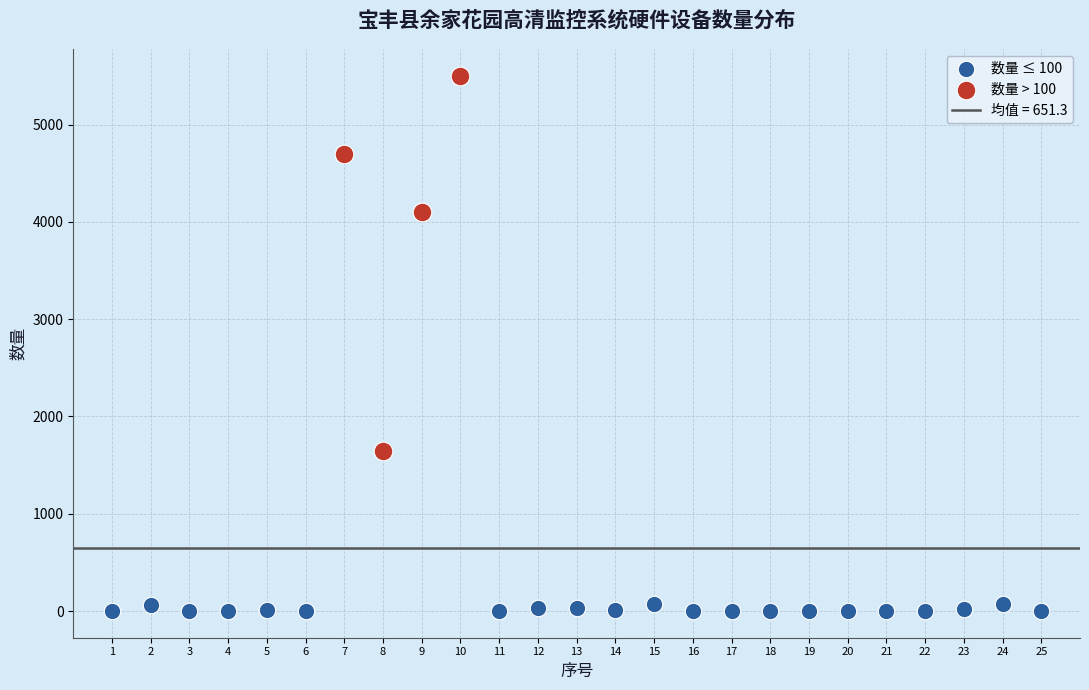

Which series reaches the minimum Y coordinate?

数量 ≤ 100